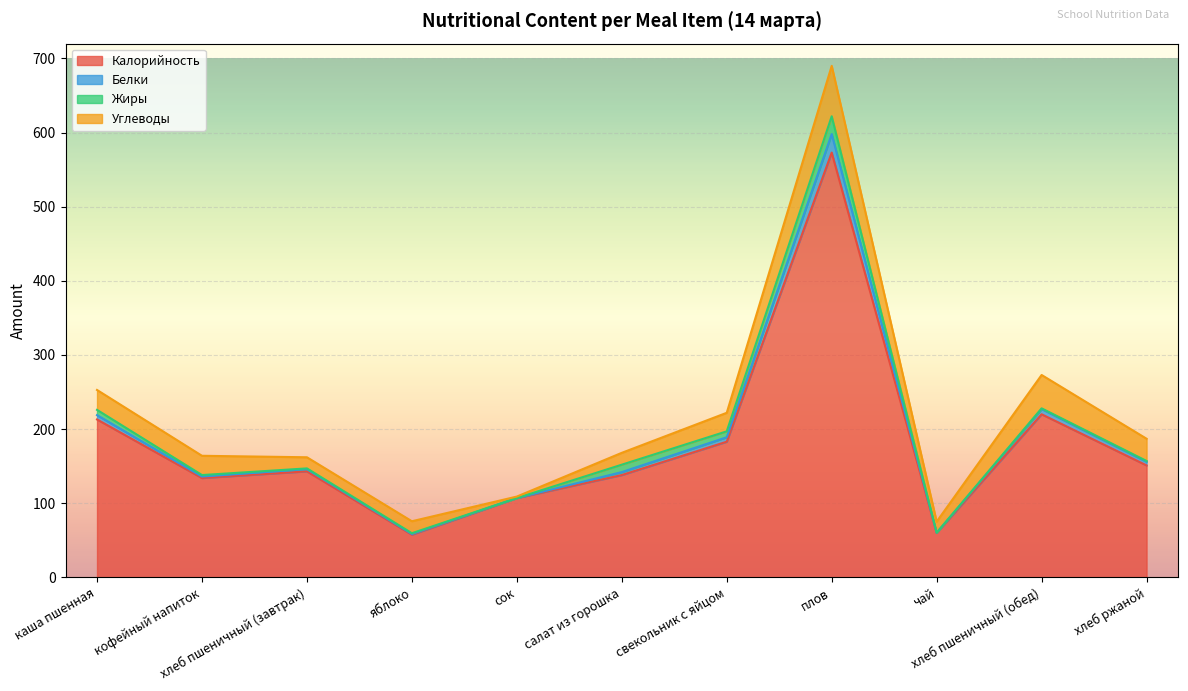

Is it true that Калорийность equals 573.0 at плов?

True